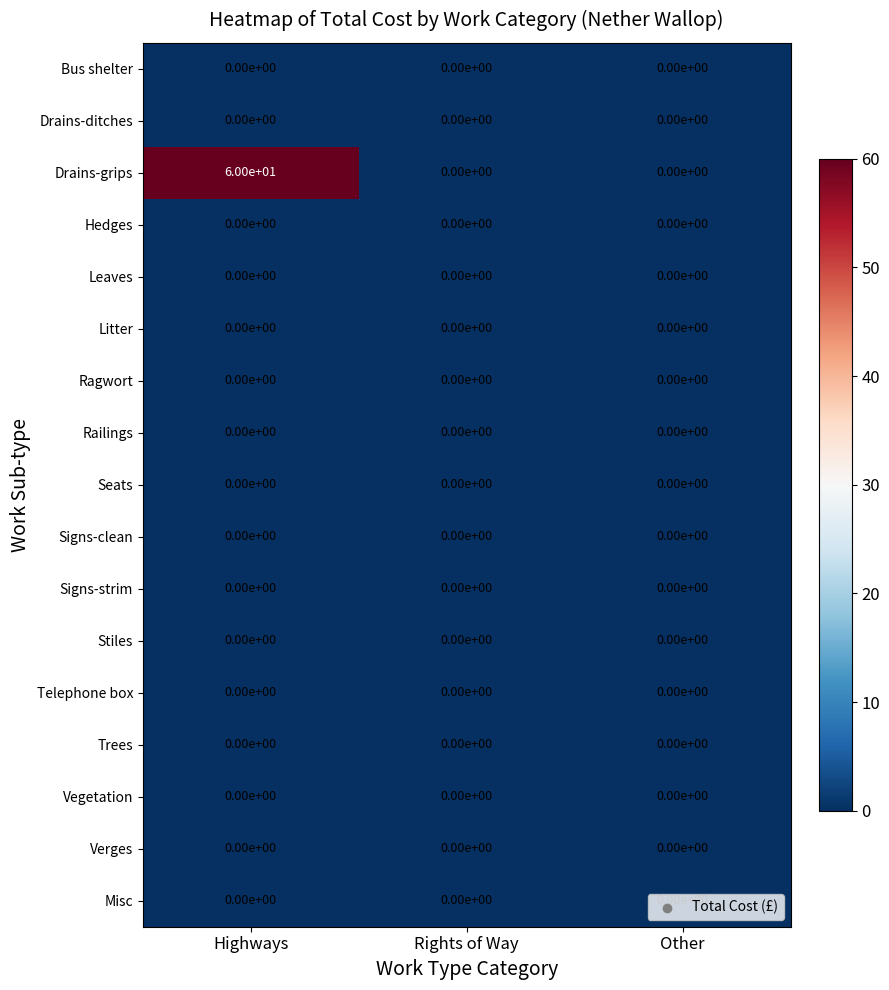

At which category is the sum across all series the highest?

Highways